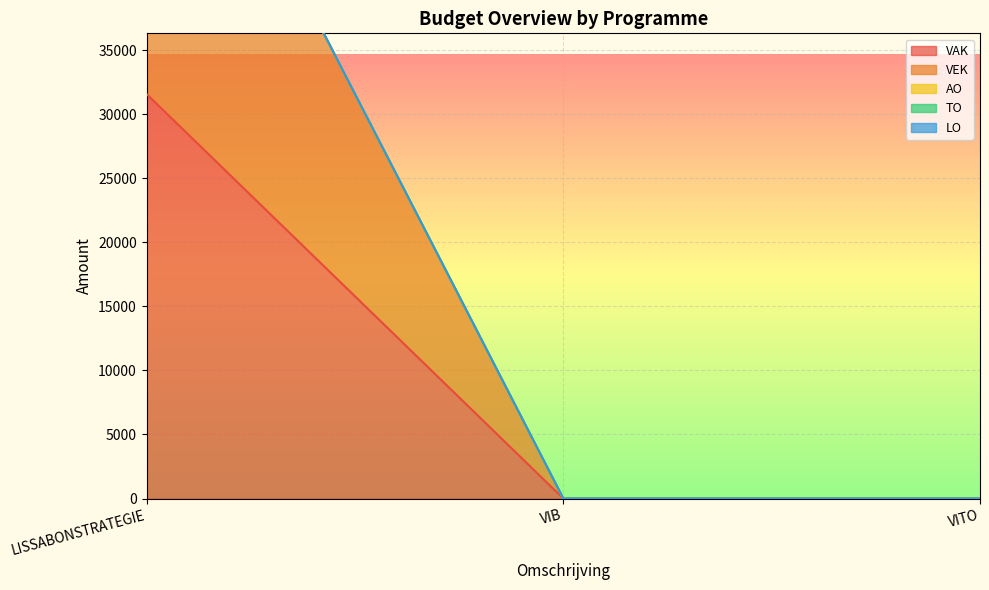

Reading left to right, extract all data points from this chart.

VAK: LISSABONSTRATEGIE=31563	VIB=0	VITO=0
VEK: LISSABONSTRATEGIE=31573	VIB=0	VITO=0
AO: LISSABONSTRATEGIE=0	VIB=0	VITO=0
TO: LISSABONSTRATEGIE=0	VIB=0	VITO=0
LO: LISSABONSTRATEGIE=0	VIB=0	VITO=0